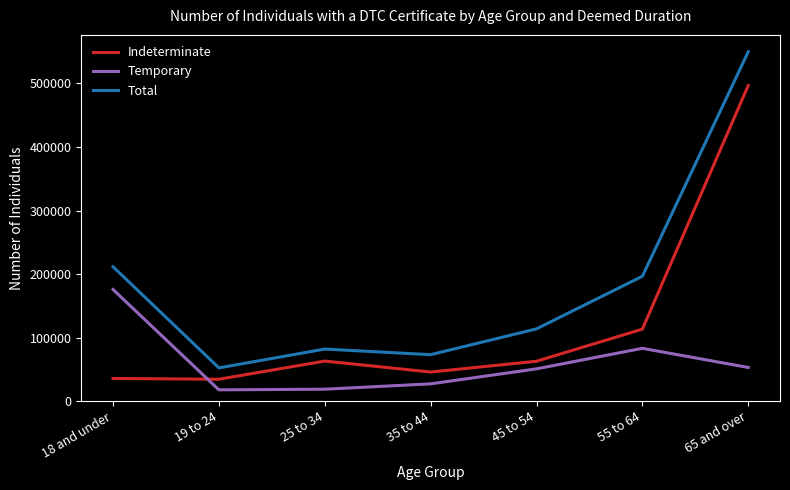

What is the total value across all series at 65 and over?

1099600